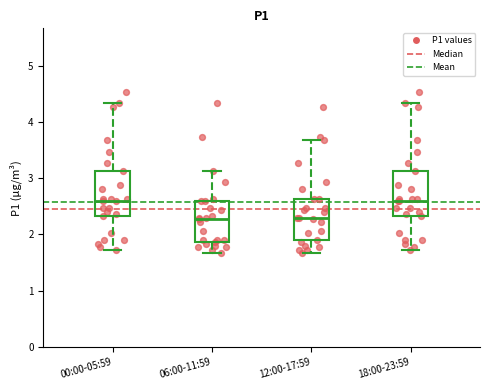

Reading left to right, read every box against the y-axis: the position of its median line, the range the box covers, and the ends of its whiskers. The values are not printed on the chart, so give them approximately, as read against the axis.

00:00-05:59: median 2.6, box 2.3 to 3.1, whiskers 1.7 to 4.3
06:00-11:59: median 2.3, box 1.9 to 2.6, whiskers 1.7 to 3.1
12:00-17:59: median 2.3, box 1.9 to 2.6, whiskers 1.7 to 3.7
18:00-23:59: median 2.6, box 2.3 to 3.1, whiskers 1.7 to 4.3